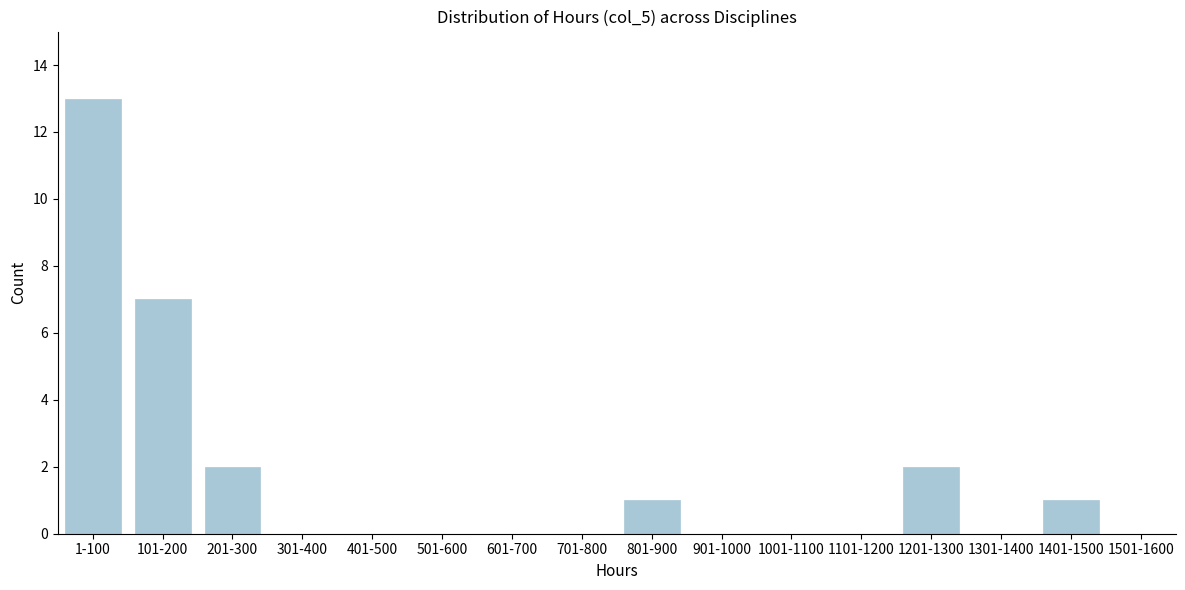

Reading left to right, extract all data points from this chart.

1-100=13	101-200=7	201-300=2	301-400=0	401-500=0	501-600=0	601-700=0	701-800=0	801-900=1	901-1000=0	1001-1100=0	1101-1200=0	1201-1300=2	1301-1400=0	1401-1500=1	1501-1600=0